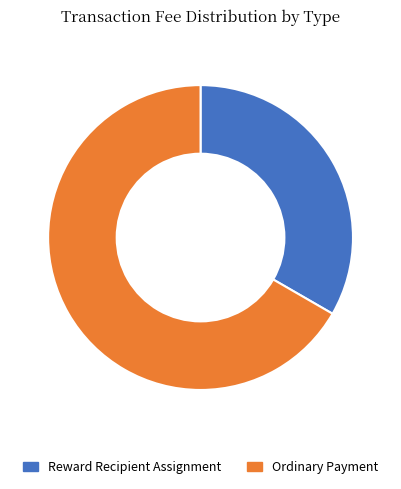

Rank the categories by value from highest to lowest.

Ordinary Payment, Reward Recipient Assignment